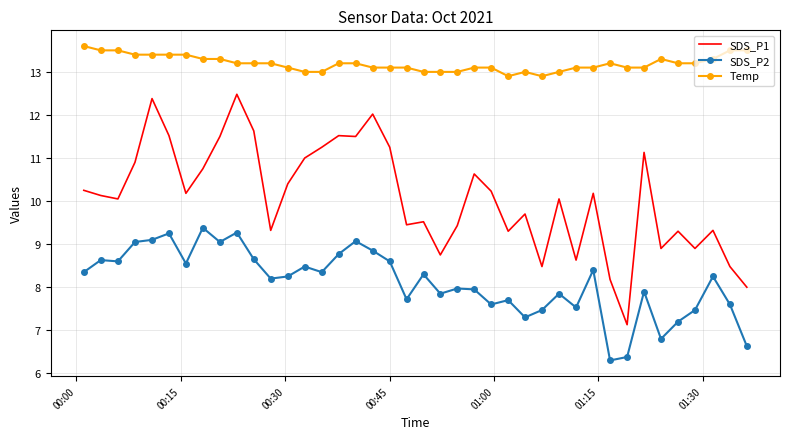

What is the highest value of the SDS_P1 series?

12.5